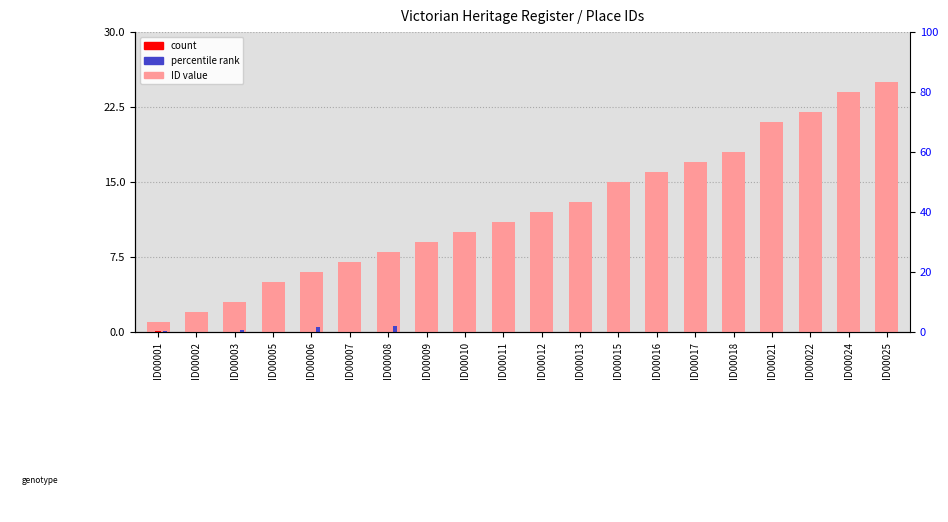

How many data points are above 12?

9